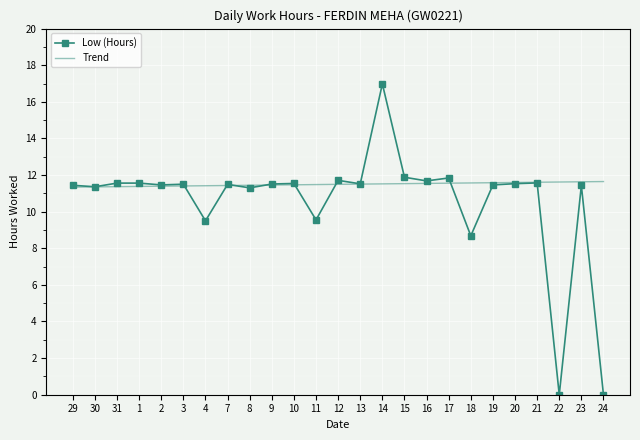

The Trend series shows 2.7 at 24. True or false?

False